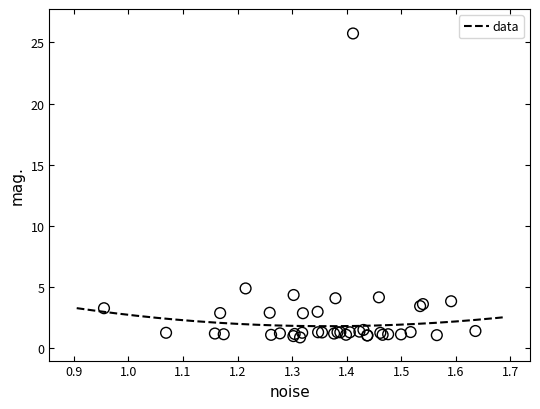

What Y value in the scatter plot is closest to 13?

4.9